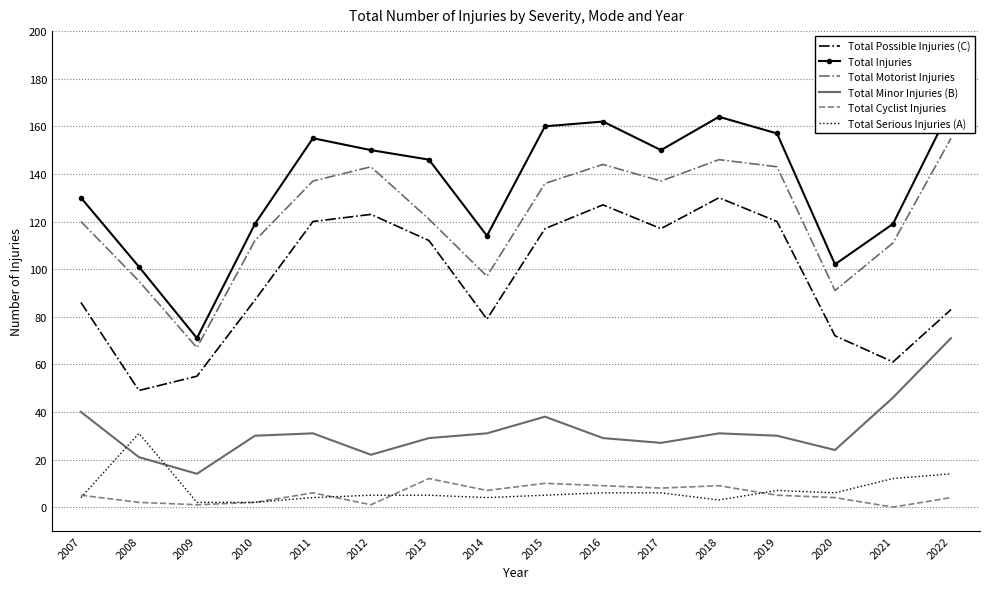

What is the value of the Total Serious Injuries (A) point at the 1st from the left?

4